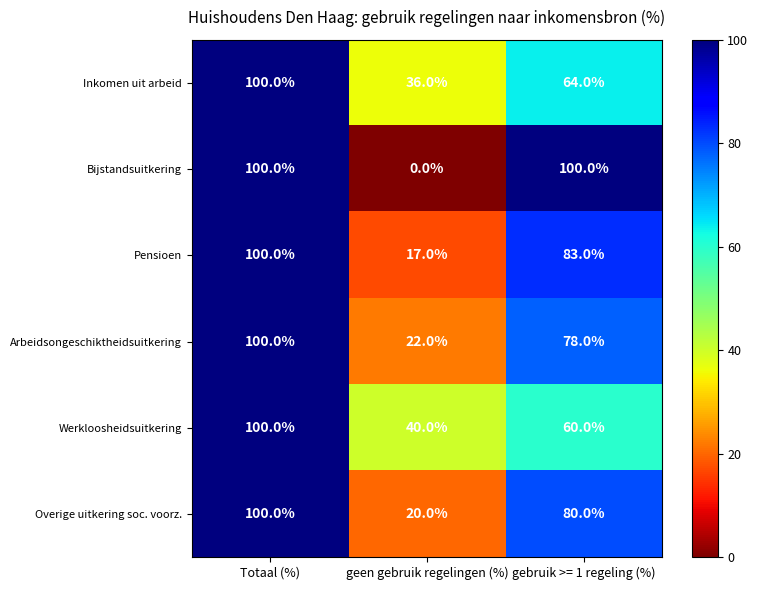

The Werkloosheidsuitkering series shows 29 at gebruik >= 1 regeling (%). True or false?

False